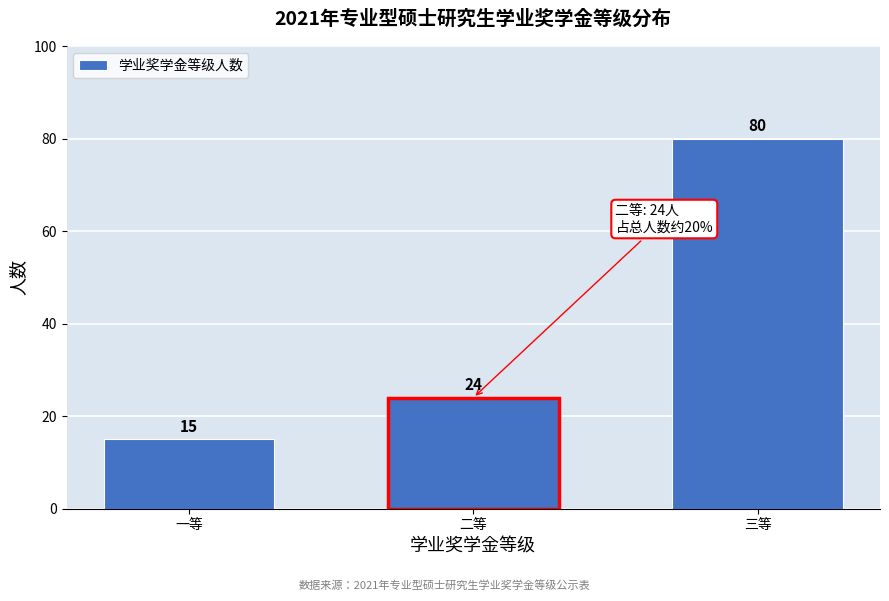

Reading left to right, extract all data points from this chart.

15	24	80